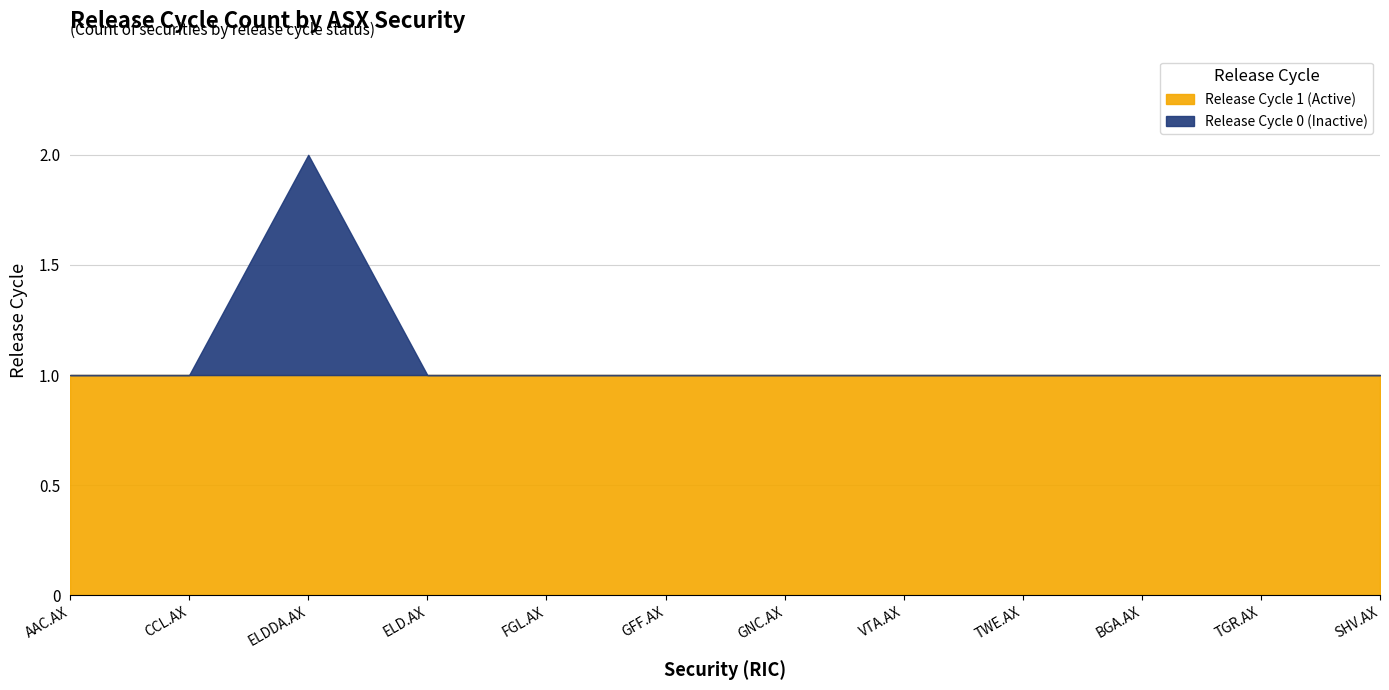

Which series changed the most between GFF.AX and SHV.AX?

Release Cycle 1 (Active)